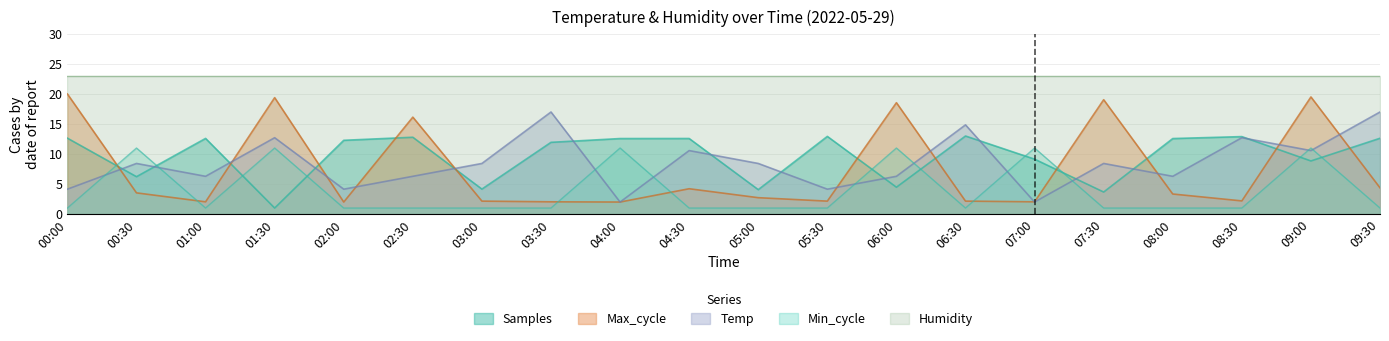

The Temp series shows 3.0 at 07:00. True or false?

False